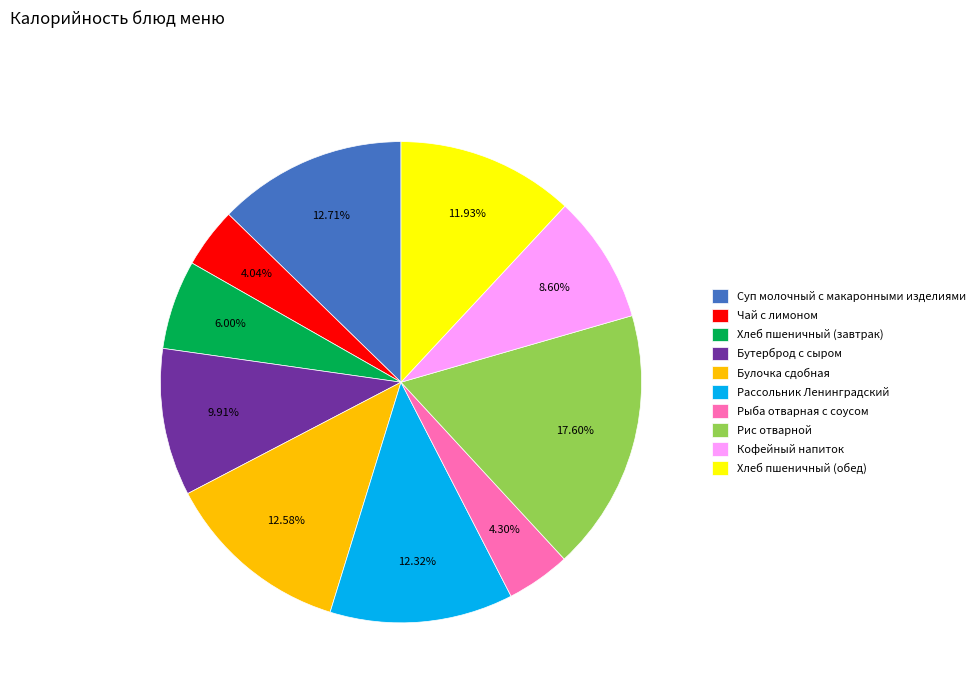

Is it true that Суп молочный с макаронными изделиями is 13% of the pie?

True